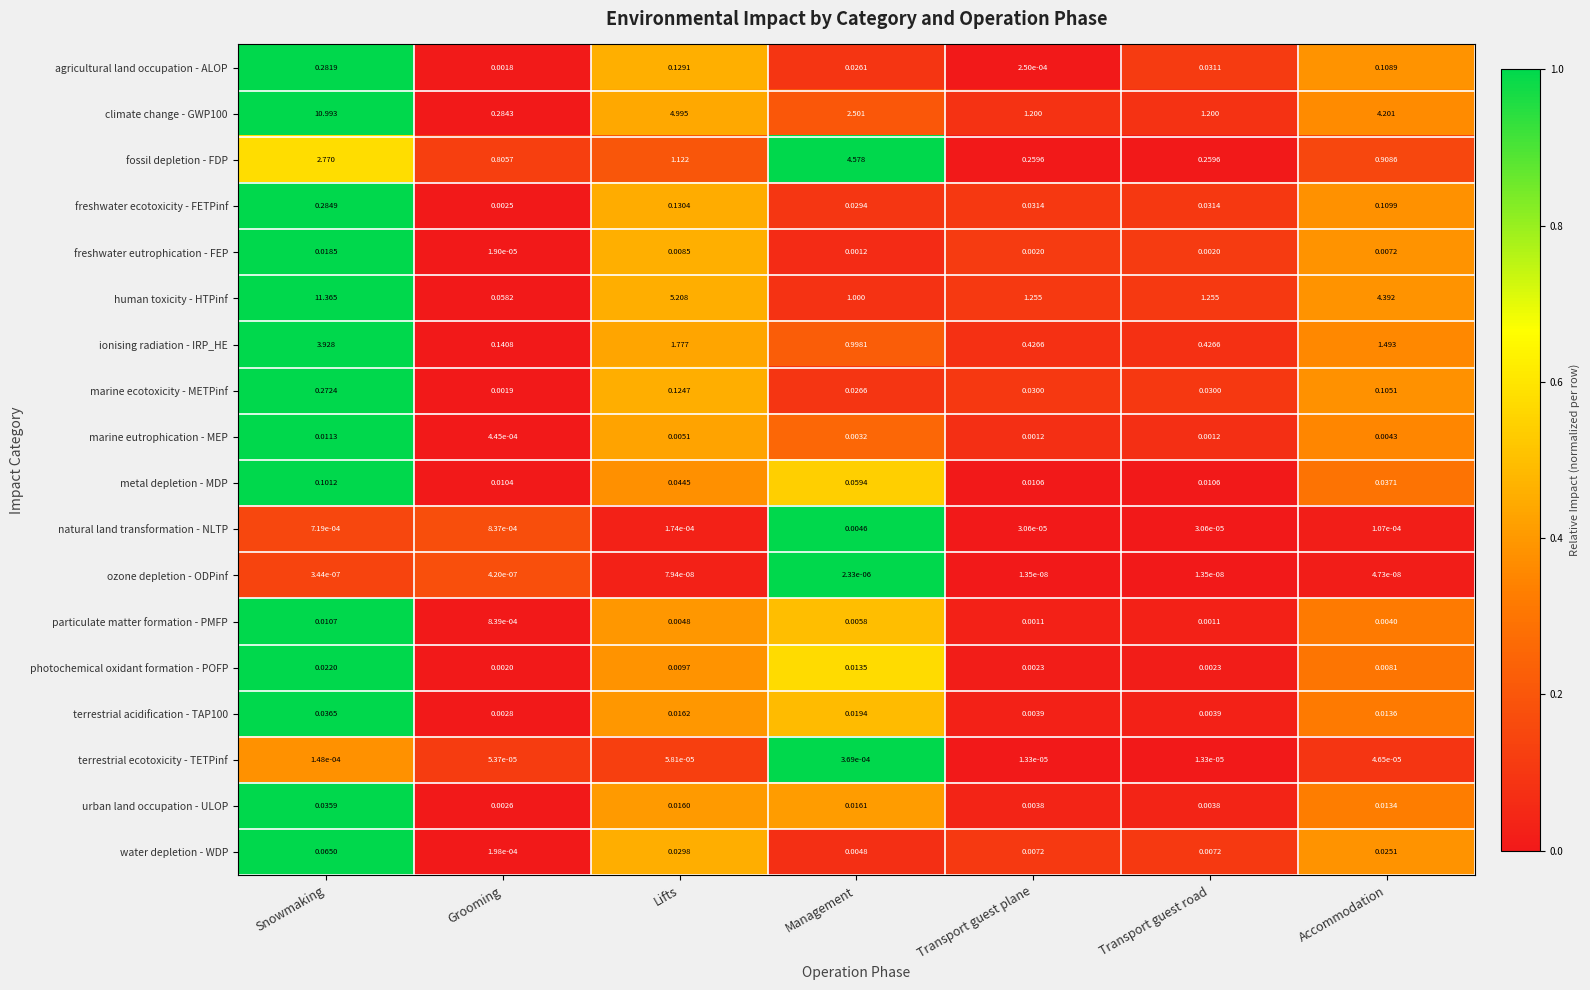

Between Snowmaking and Grooming, which series saw the biggest shift?

human toxicity - HTPinf